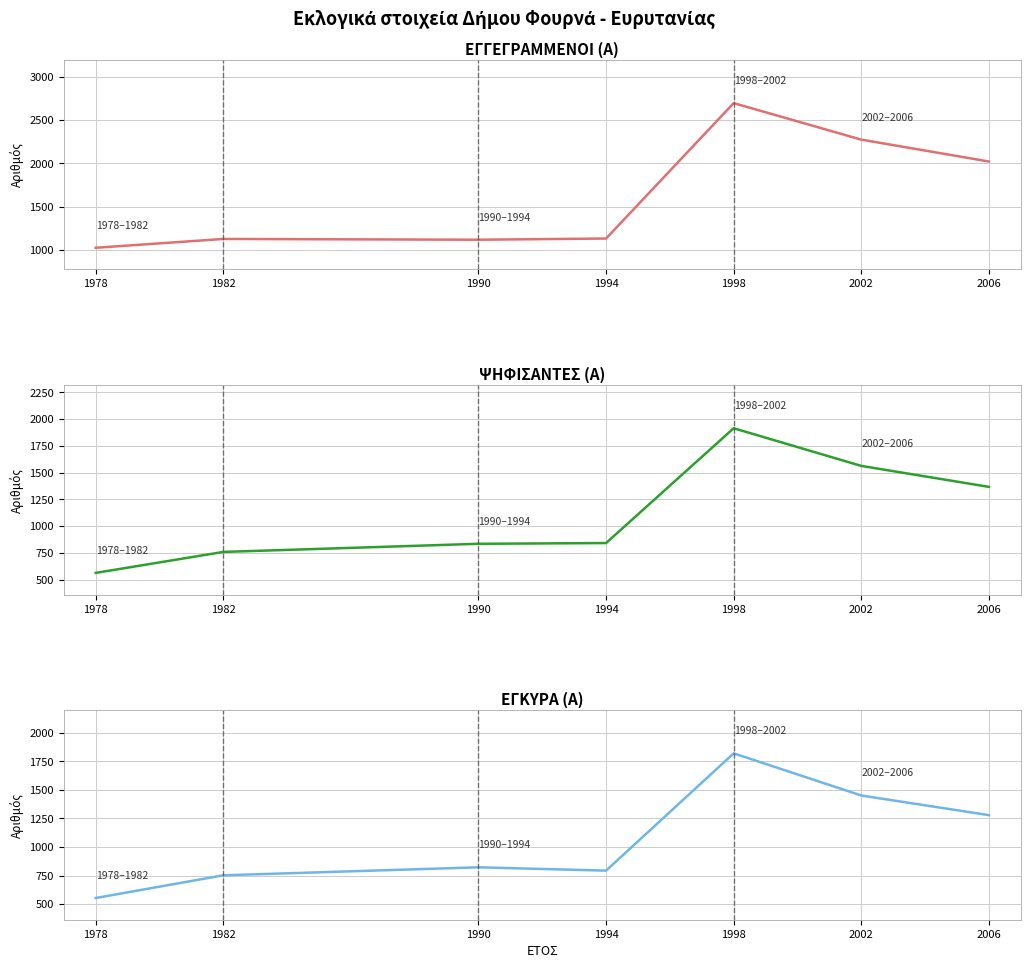

Rank the categories by ΕΓΚΥΡΑ (Α) value from highest to lowest.

1998, 2002, 2006, 1990, 1994, 1982, 1978